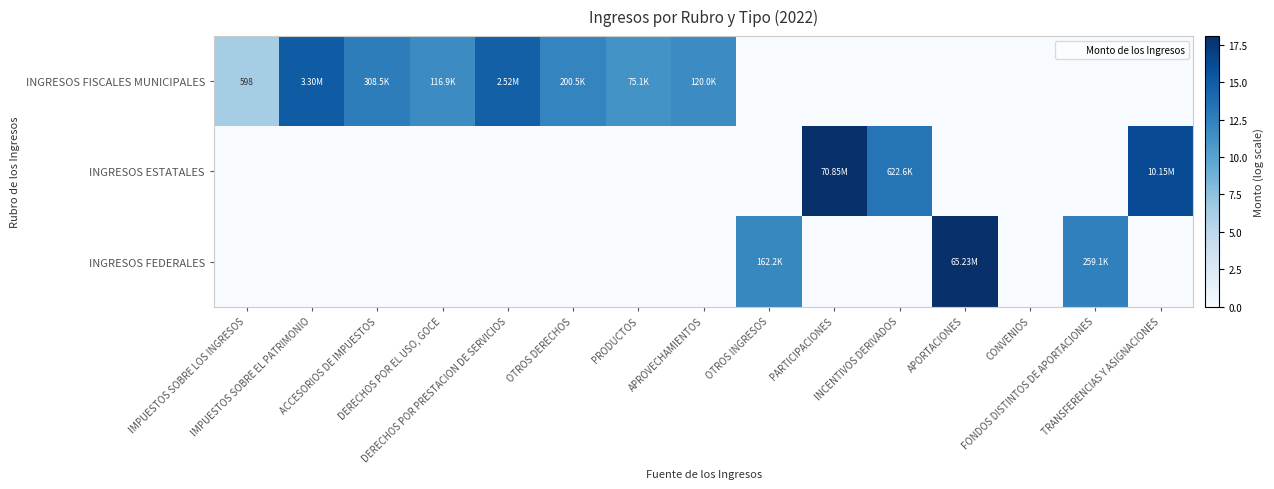

How many values in INGRESOS FISCALES MUNICIPALES are above zero?

8